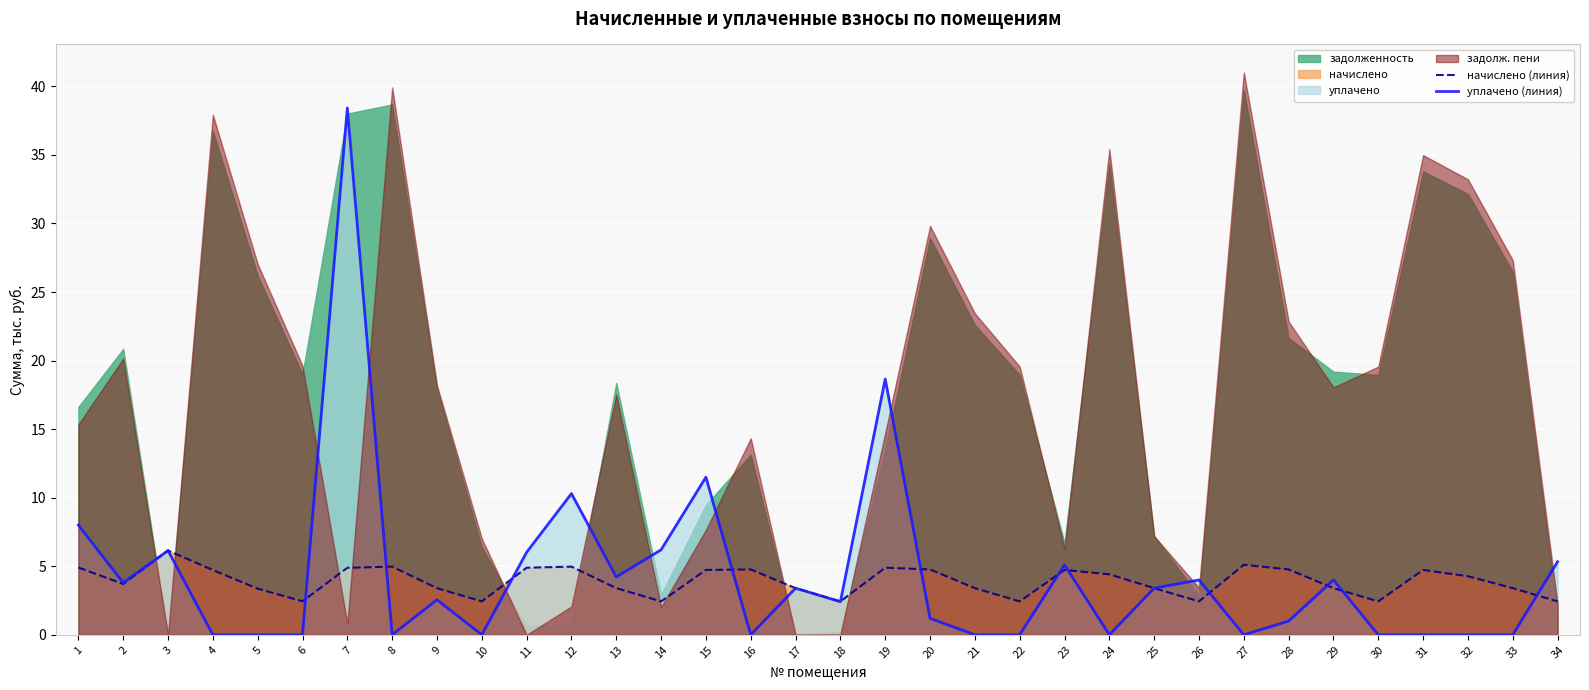

Which series ends up on top after the final intersection of начислено (линия) and уплачено (линия)?

уплачено (линия)